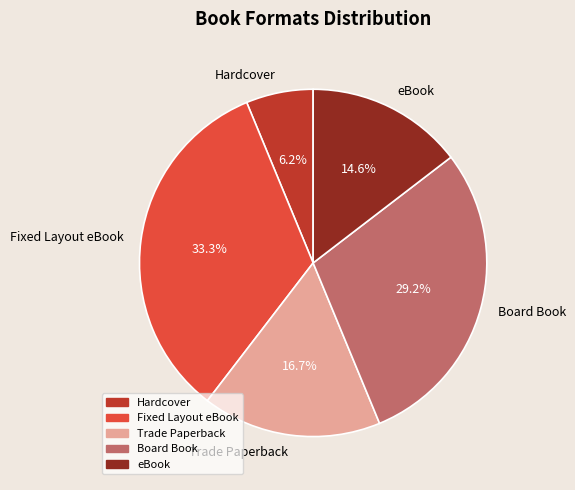

Combined, what portion of the pie is Hardcover and eBook?

20.8%